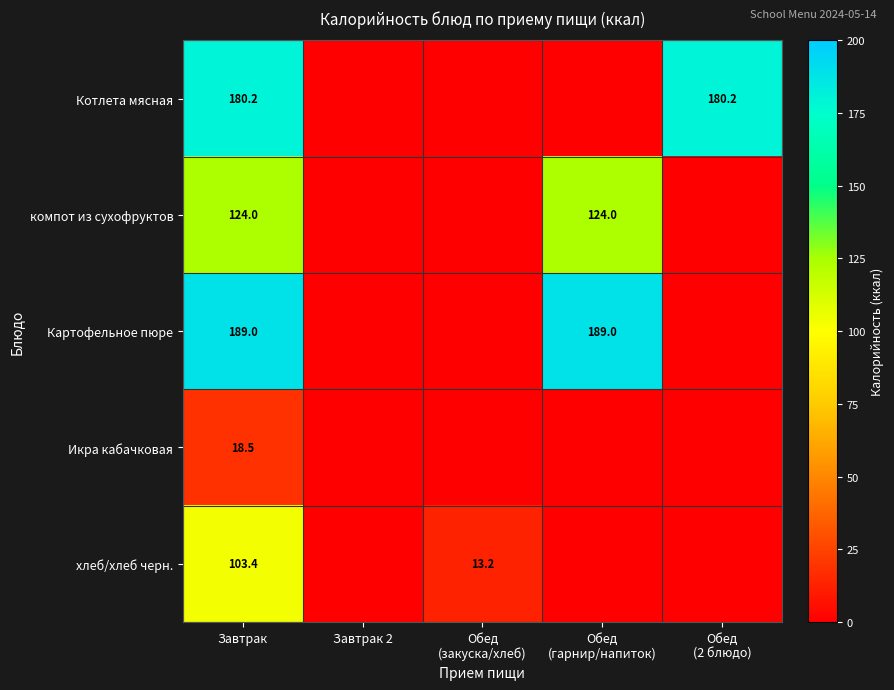

What is the spread (max minus min) of values at Завтрак?

170.5